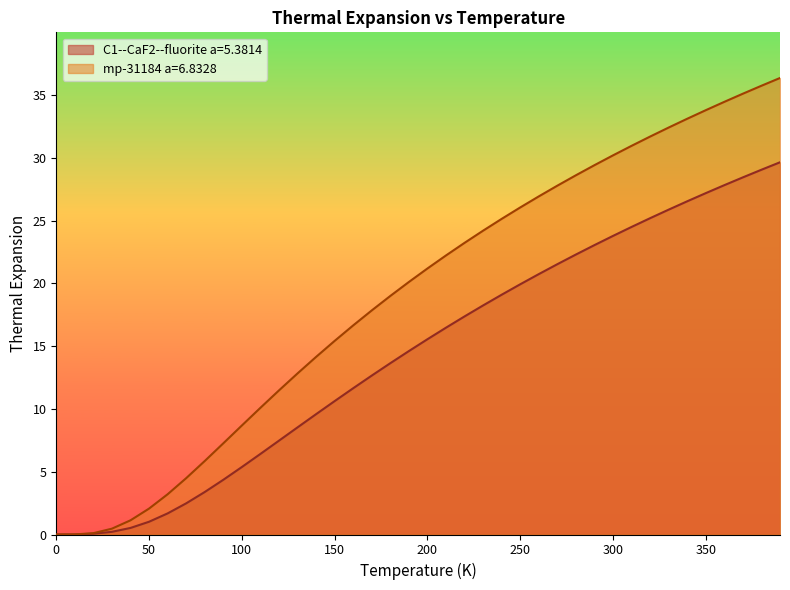

What is the difference between the maximum and second lowest values in the C1--CaF2--fluorite a=5.3814 series?

29.6